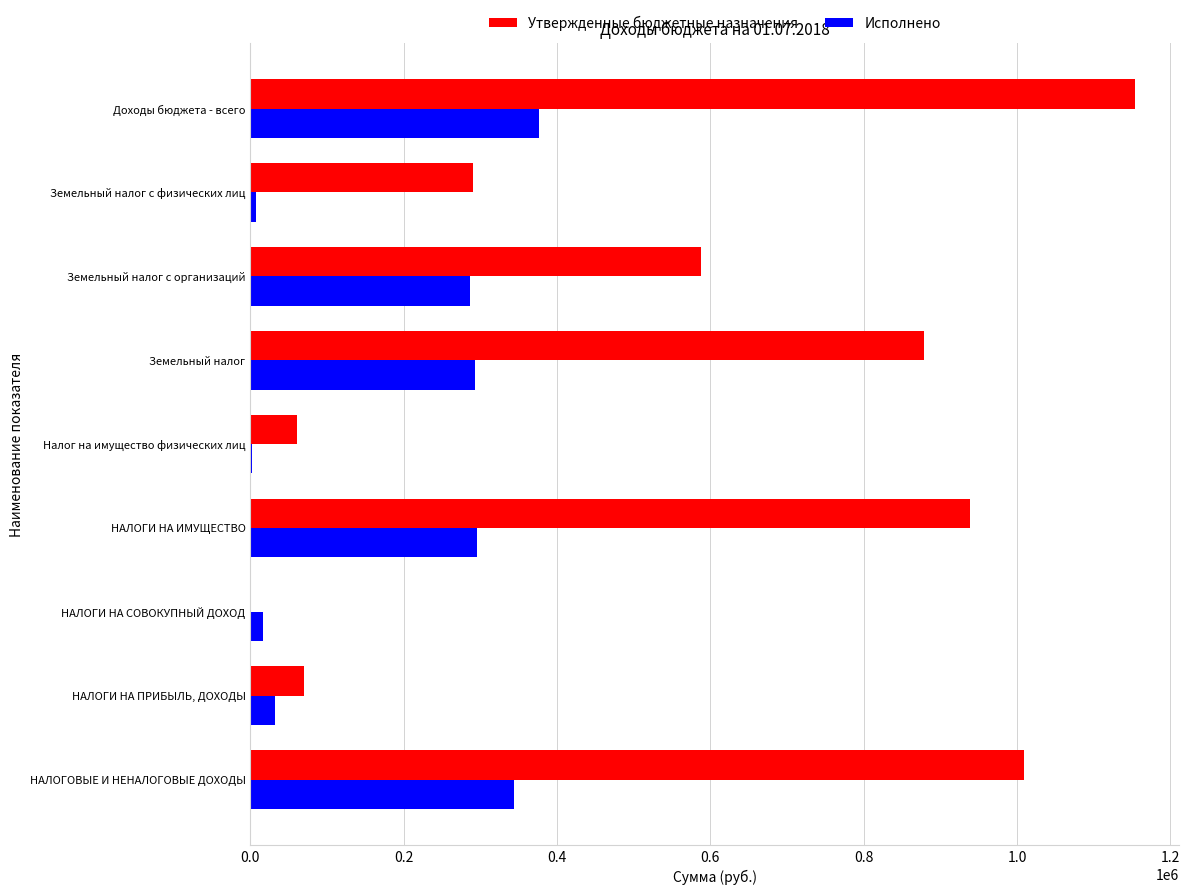

The Исполнено series shows 295537.4 at НАЛОГИ НА ИМУЩЕСТВО. True or false?

True